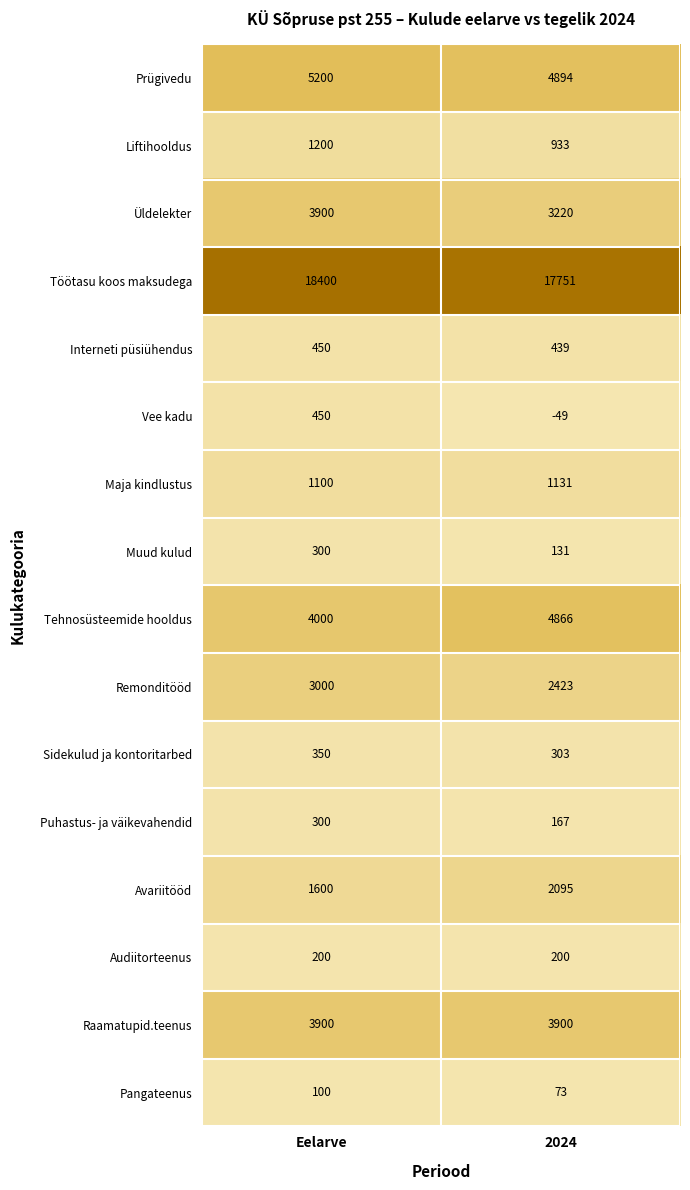

Count the number of categories in the chart.

2